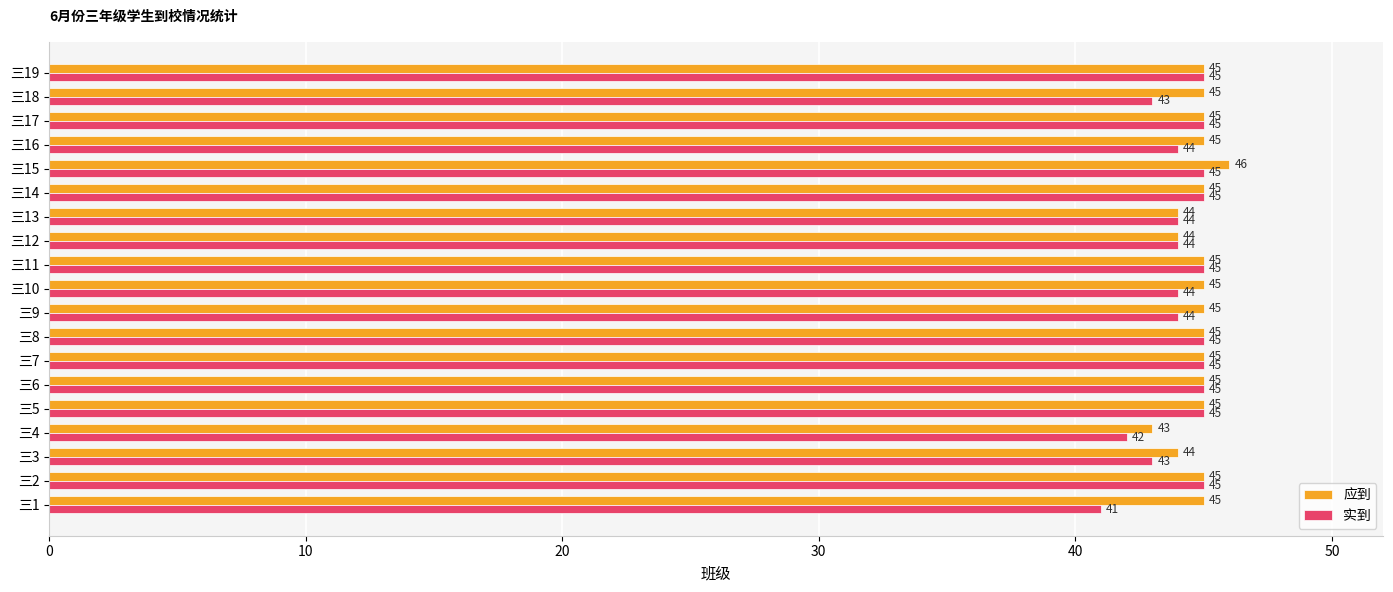

Is the value of 实到 at 三15 greater than the value of 应到 at 三3?

Yes